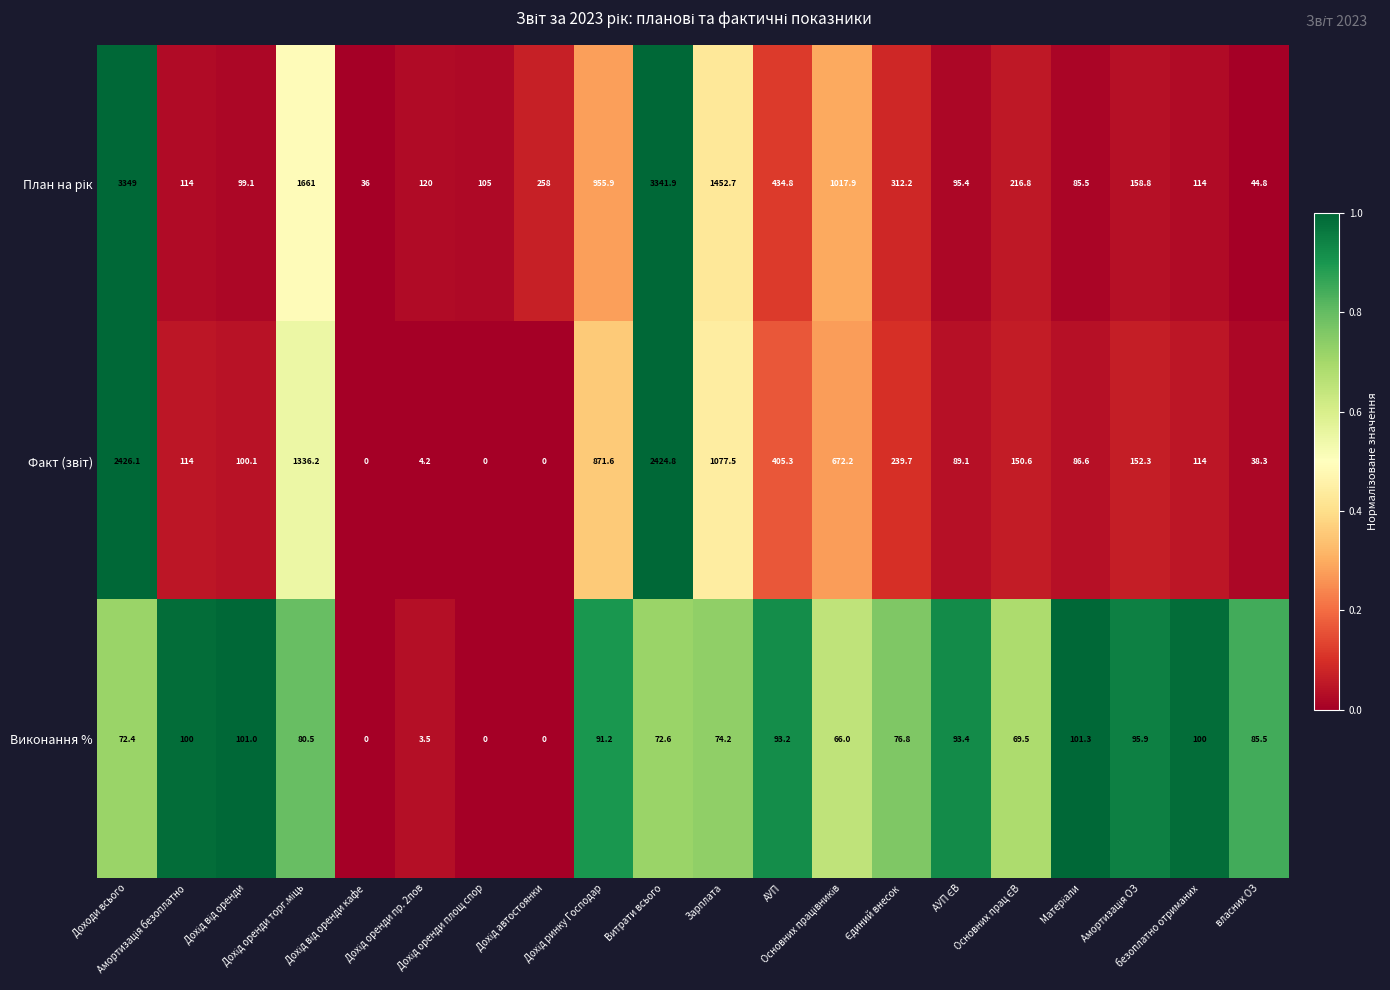

What is the maximum value shown in the chart?

3349.0